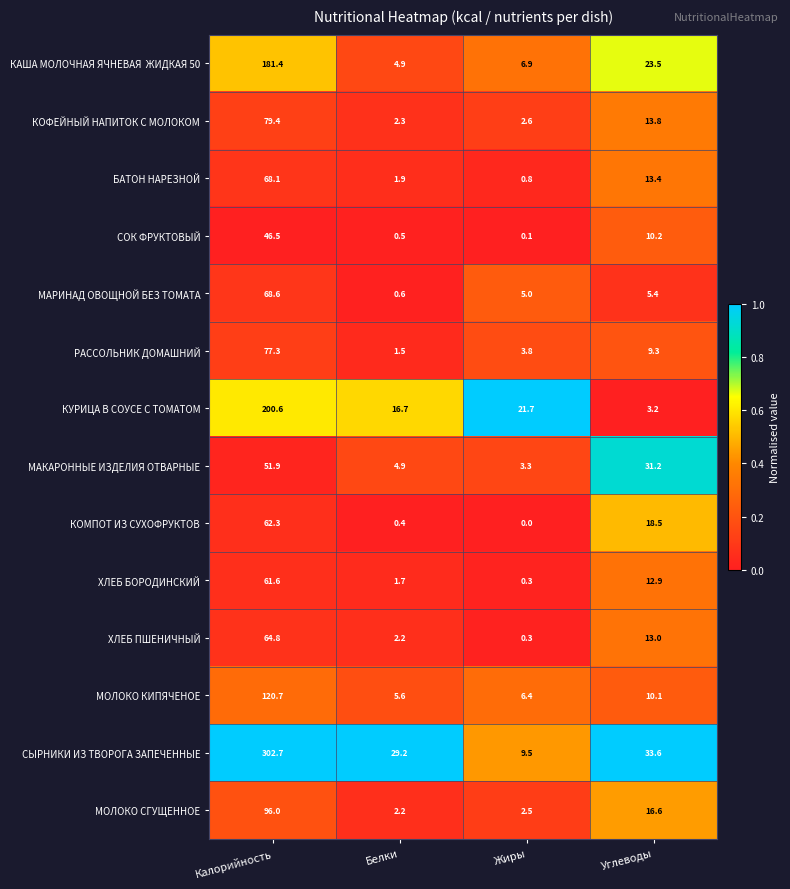

Which category has the lowest value across all series?

Жиры